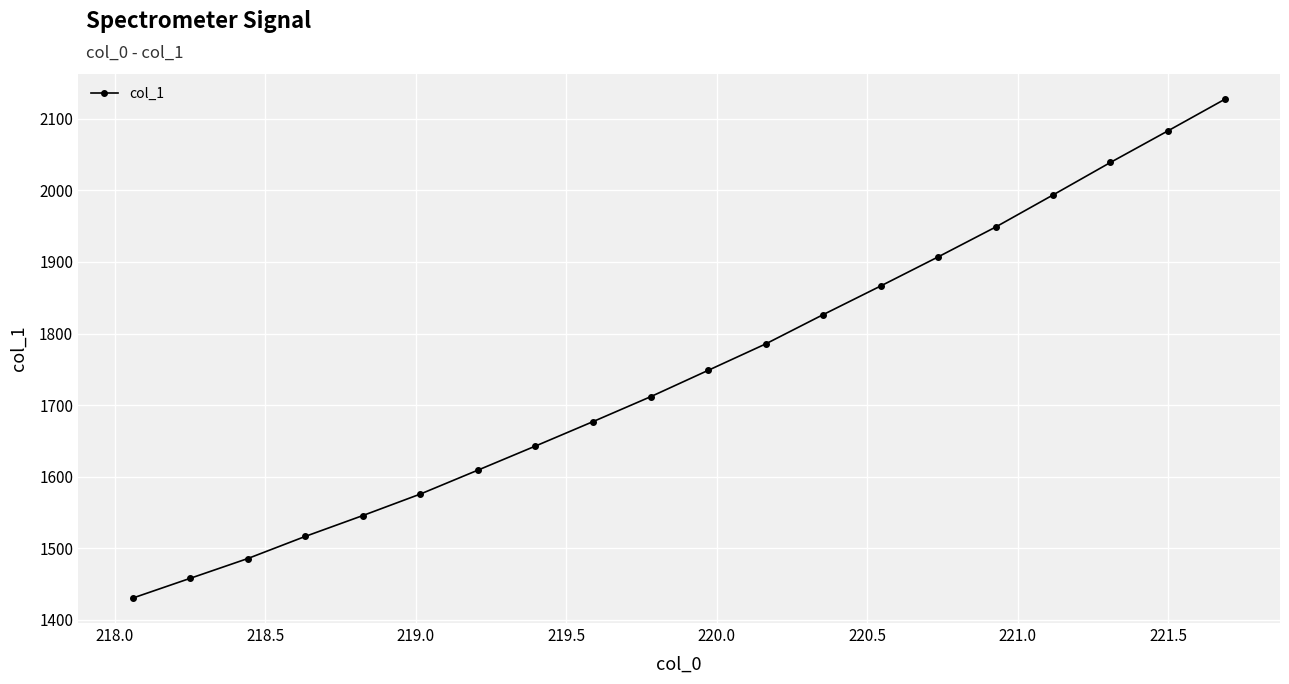

What is the greatest value displayed?

2127.7